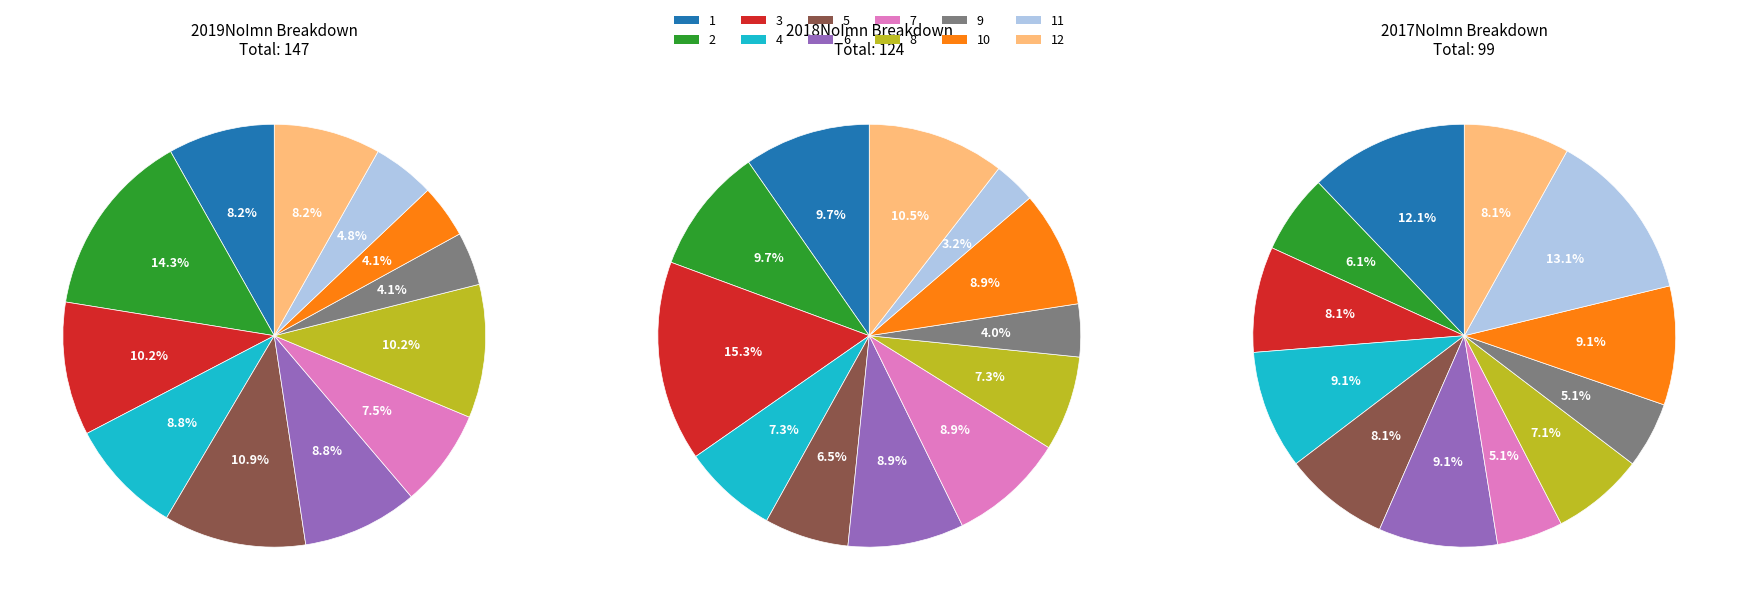

Is there a majority slice in this chart?

No